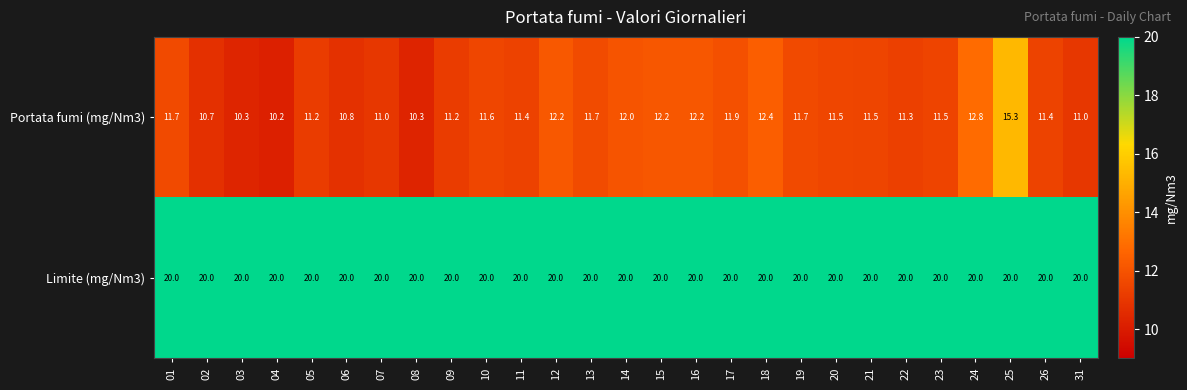

Count the number of categories in the chart.

27